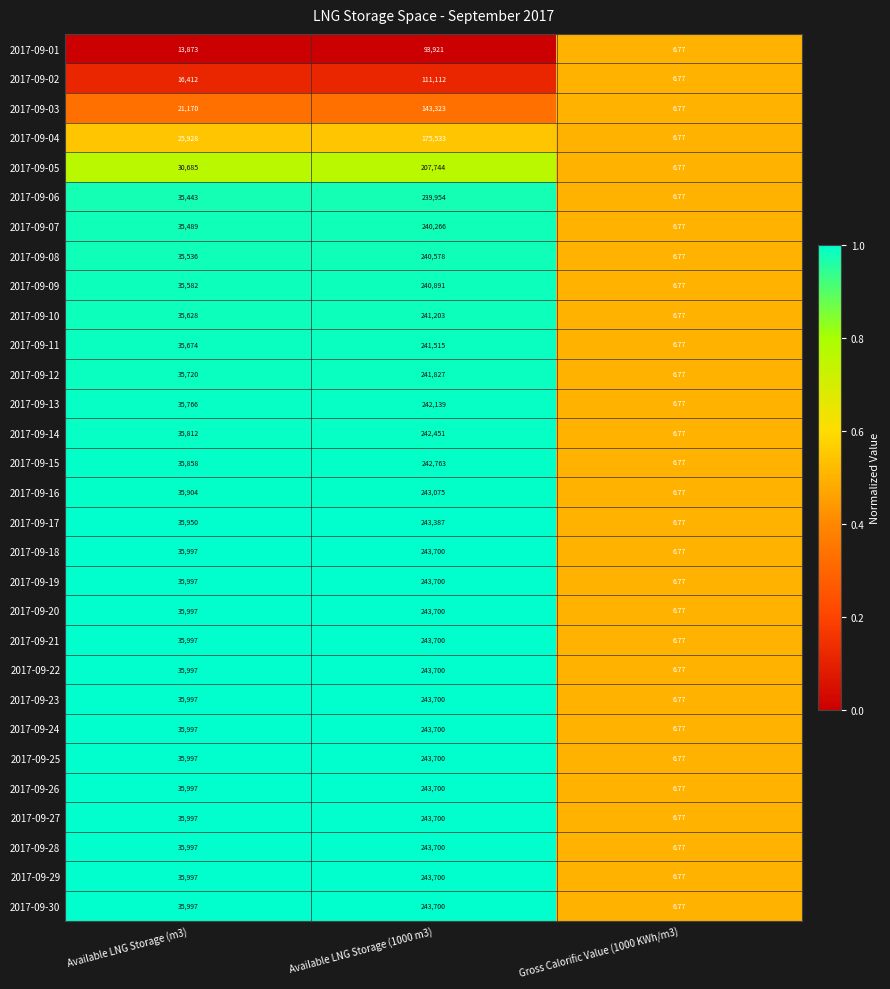

Is the value of 2017-09-16 at Gross Calorific Value (1000 KWh/m3) greater than the value of 2017-09-13 at Available LNG Storage (m3)?

No